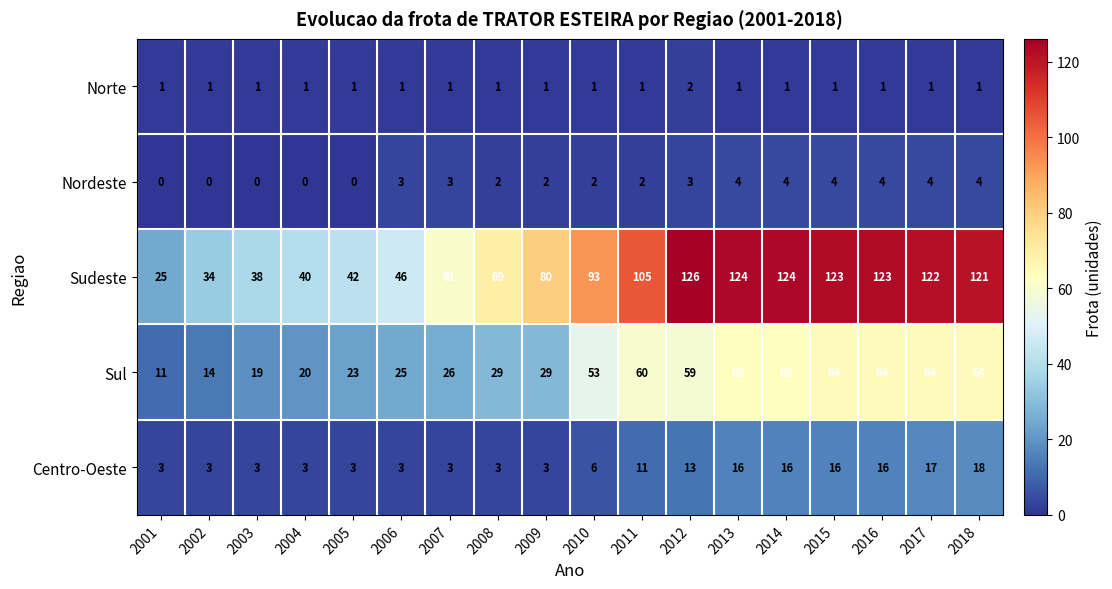

What is the sum of the Sudeste values at 2004 and 2002?

74